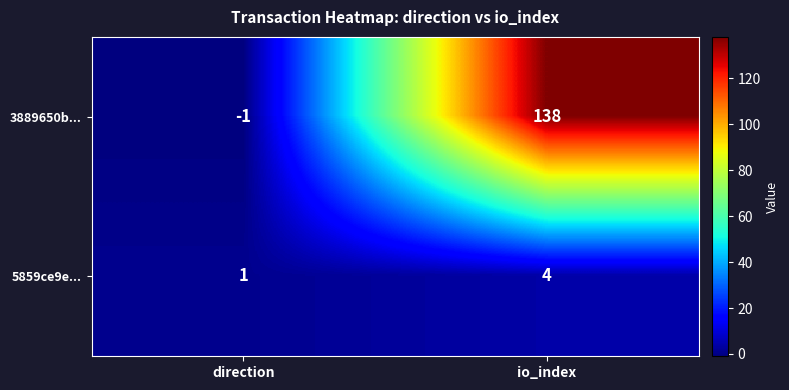

At which category does the chart reach its peak across all series?

io_index